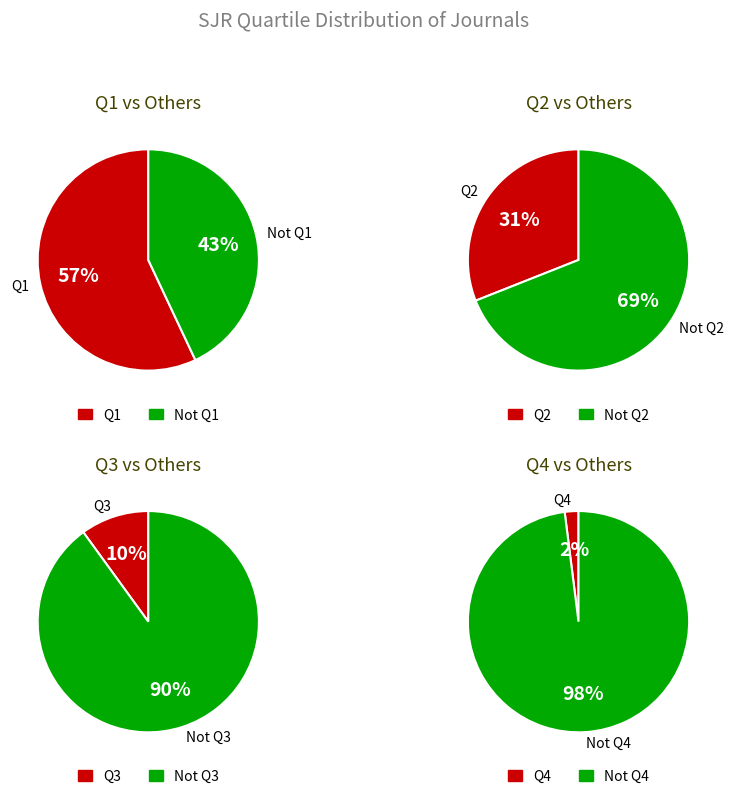

To the nearest percent, what is the combined percentage of Q2 and Q3?

41%